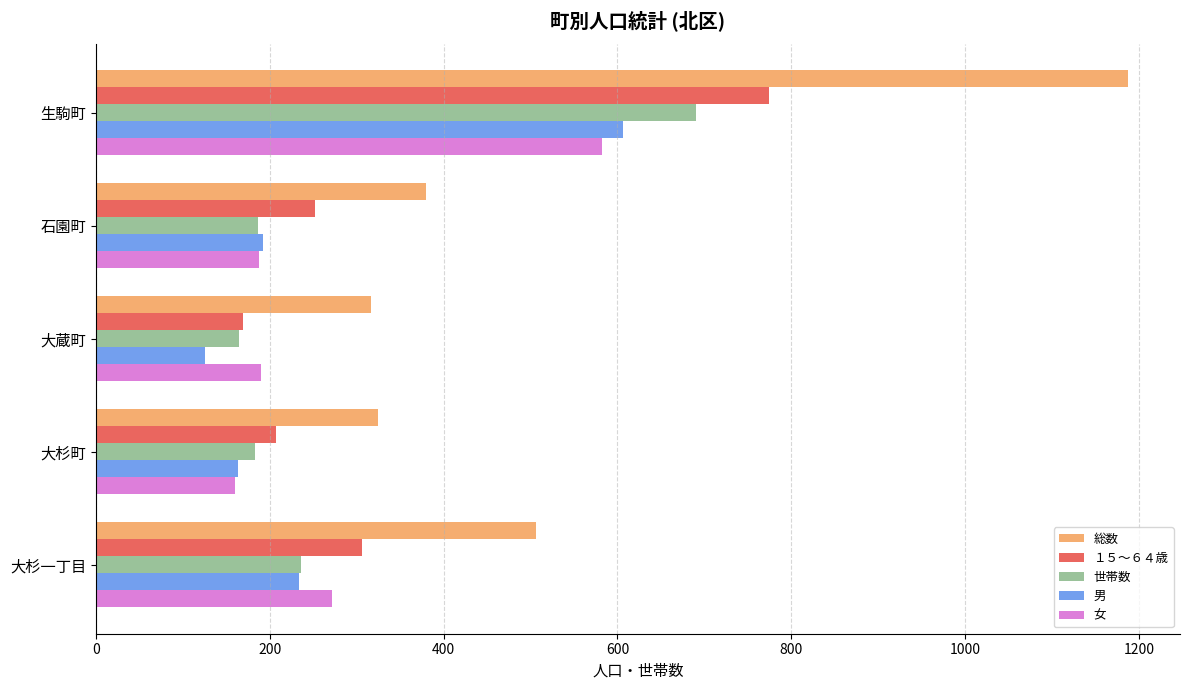

Is the value of 男 at 生駒町 greater than the value of 総数 at 石園町?

Yes